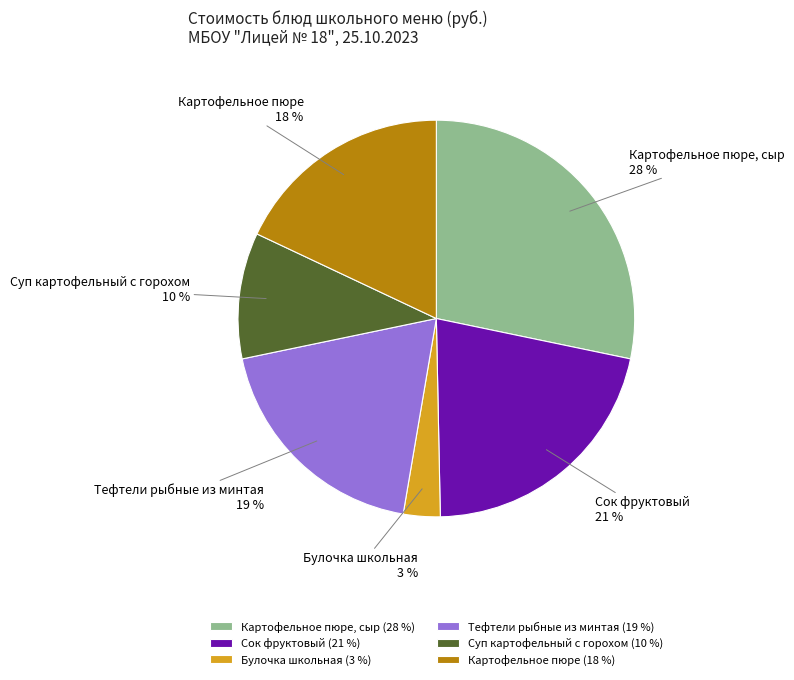

What is the ratio of the value at Картофельное пюре to the value at Картофельное пюре, сыр?

0.6